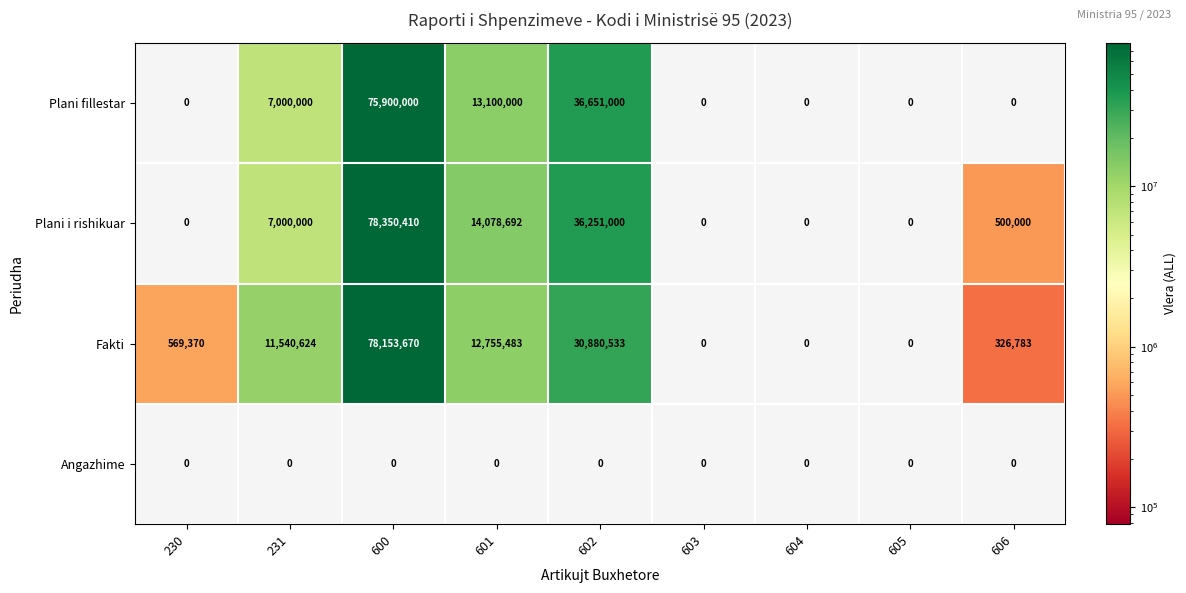

Which series has the widest spread of values?

Plani i rishikuar